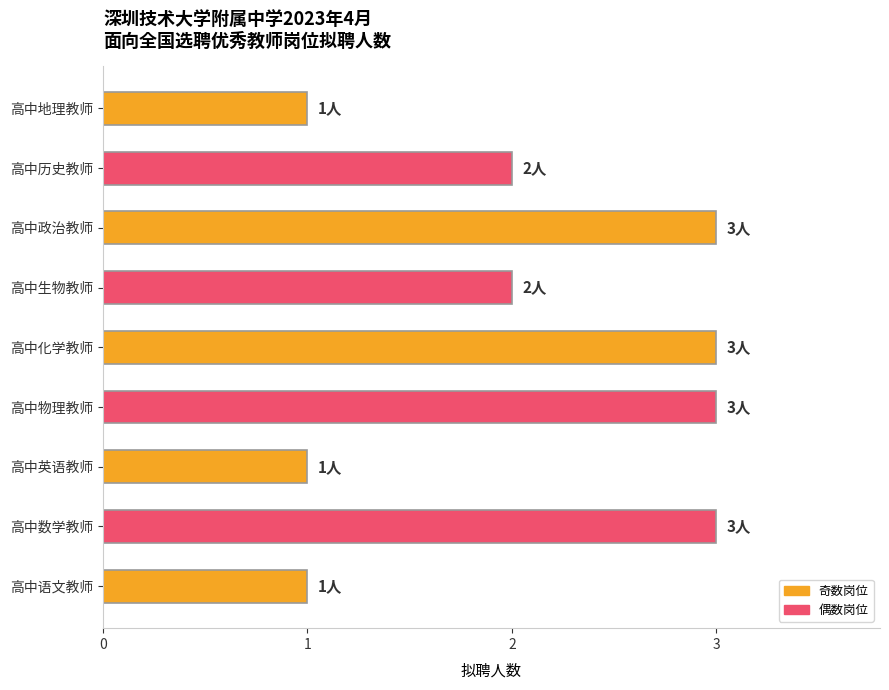

Reading bottom to top, transcribe all the data shown in this chart.

高中语文教师=1	高中数学教师=3	高中英语教师=1	高中物理教师=3	高中化学教师=3	高中生物教师=2	高中政治教师=3	高中历史教师=2	高中地理教师=1